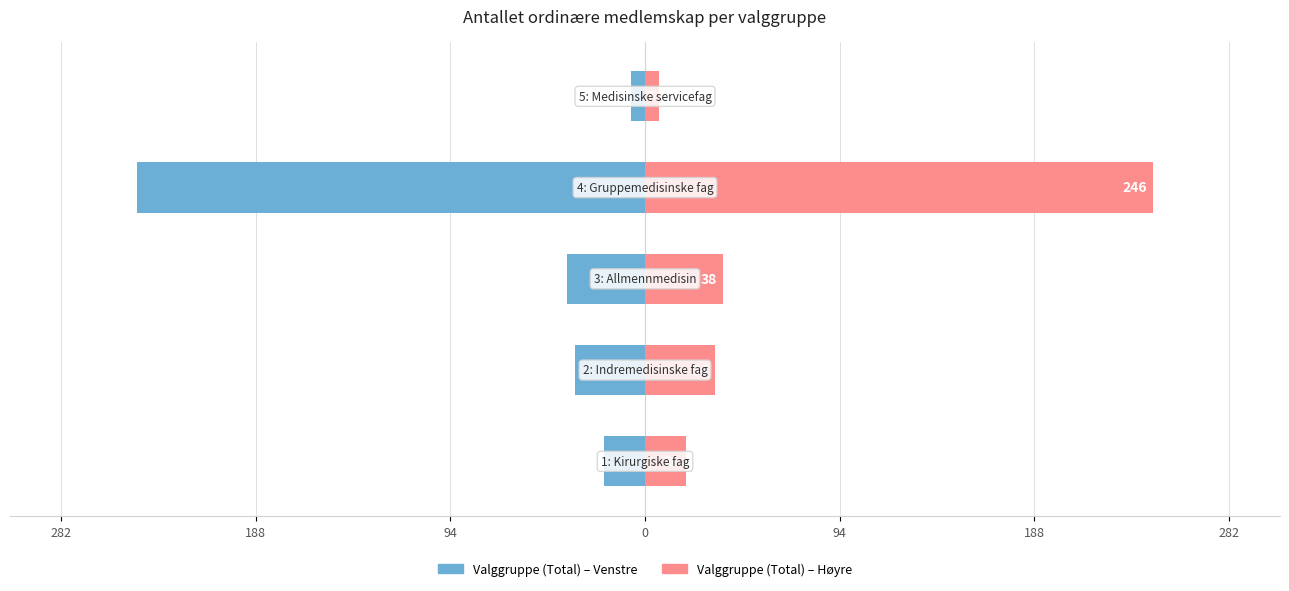

Rank the series by their maximum value, from lowest to highest.

Valggruppe (Total) – Venstre, Valggruppe (Total) – Høyre